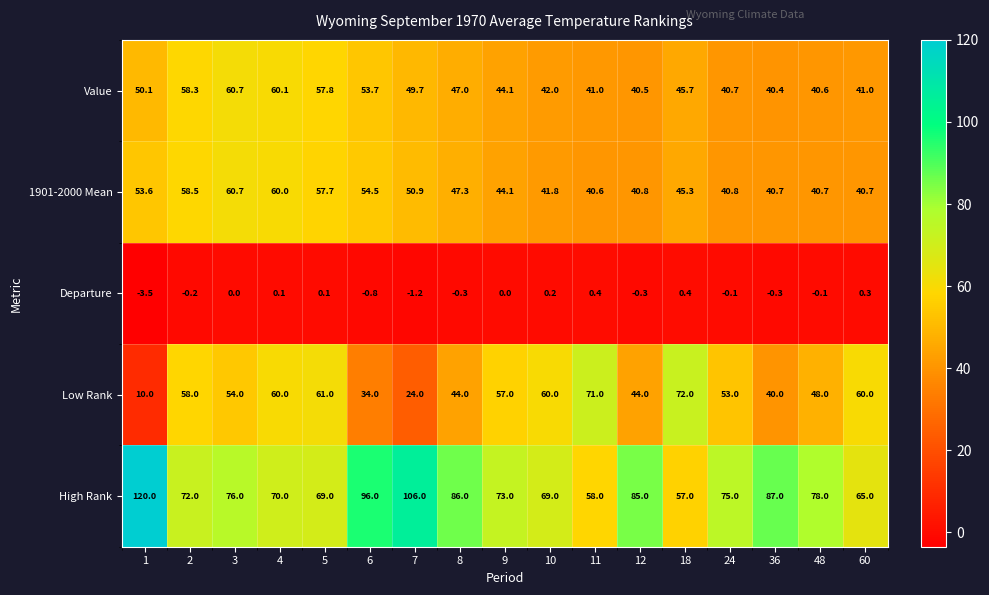

Is it true that Value equals 58.3 at 2?

True